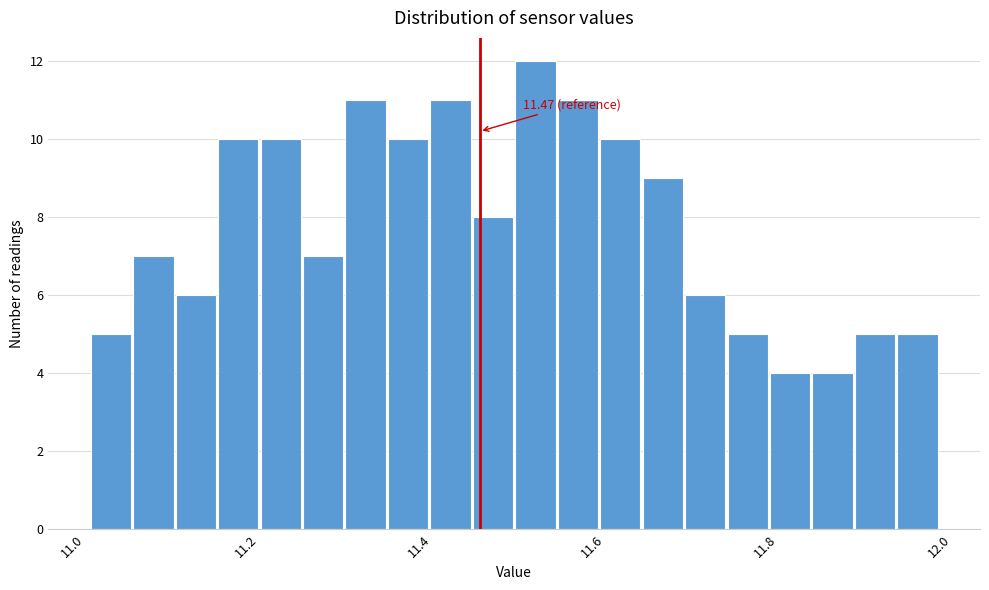

Read against the x-axis, roughly where is the centre of the tallest bar?

11.54